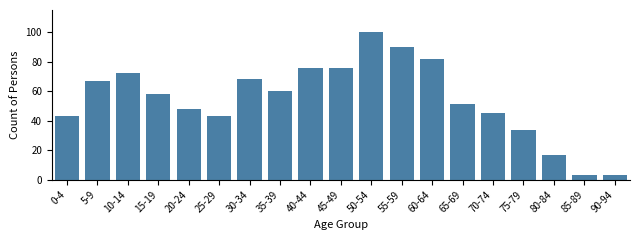

Reading right to left, list all the values displayed in this chart.

90-94=3	85-89=3	80-84=17	75-79=34	70-74=45	65-69=51	60-64=82	55-59=90	50-54=100	45-49=76	40-44=76	35-39=60	30-34=68	25-29=43	20-24=48	15-19=58	10-14=72	5-9=67	0-4=43